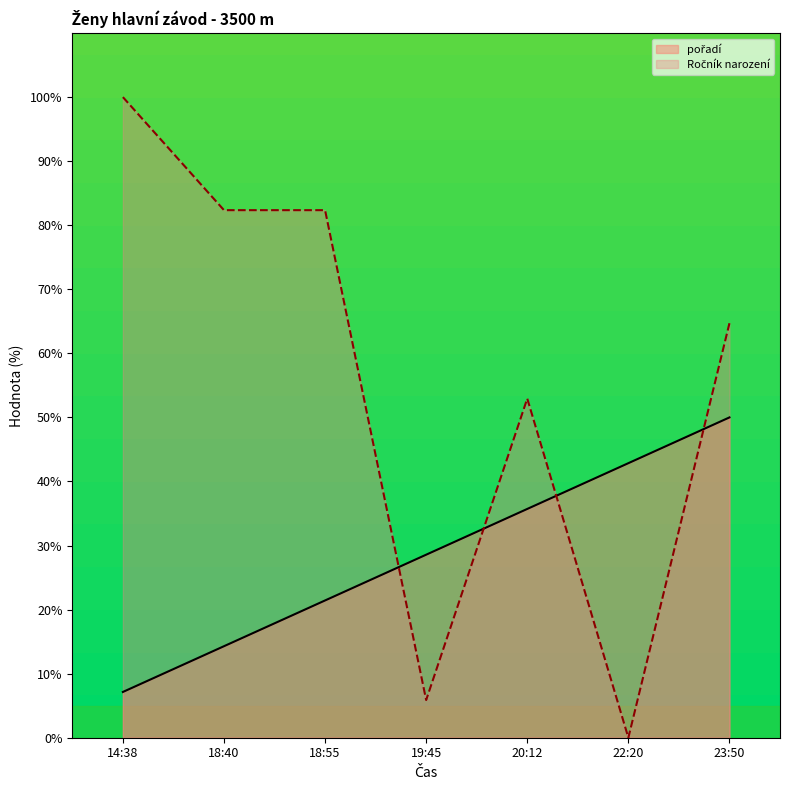

List the series in order of their overall mean, highest first.

Ročník narození, pořadí